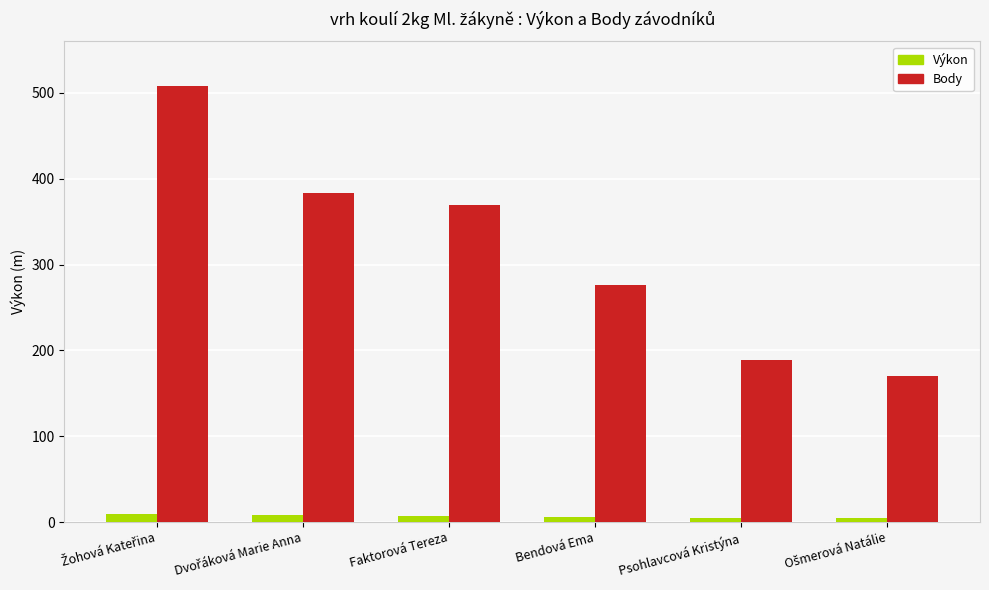

What is the sum of all Body values?

1897.0